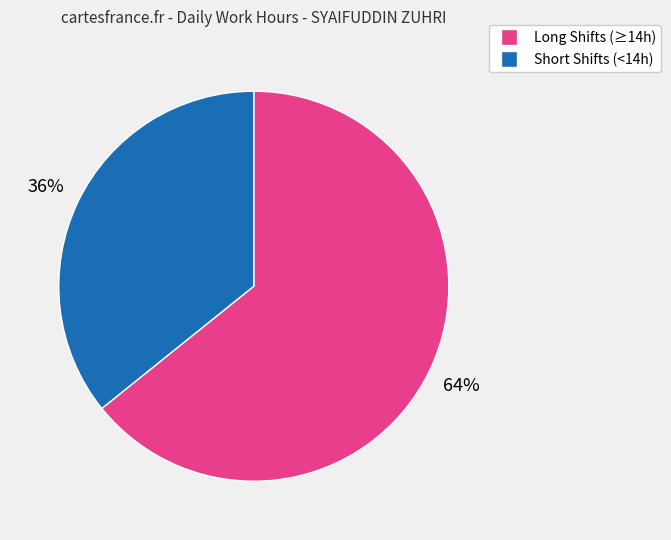

Count the number of slices in the pie.

2